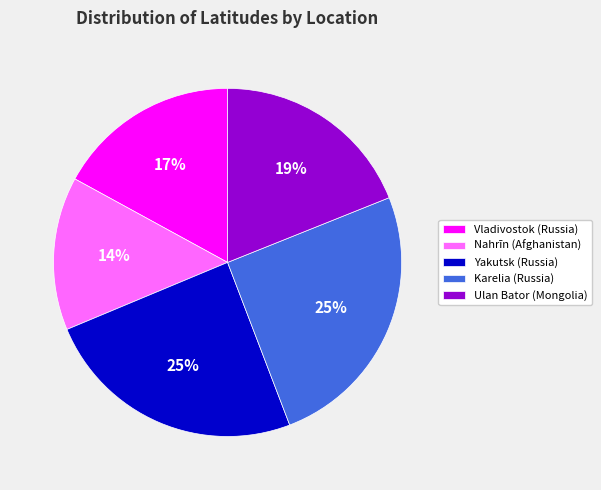

Does any single category account for the majority?

No